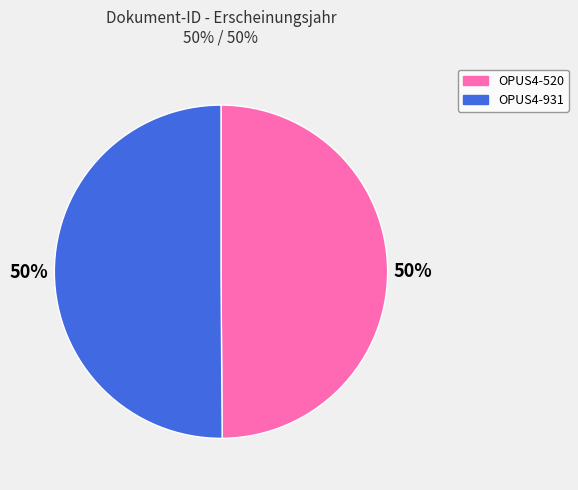

Do OPUS4-931 and OPUS4-520 together represent more than half of the pie?

Yes